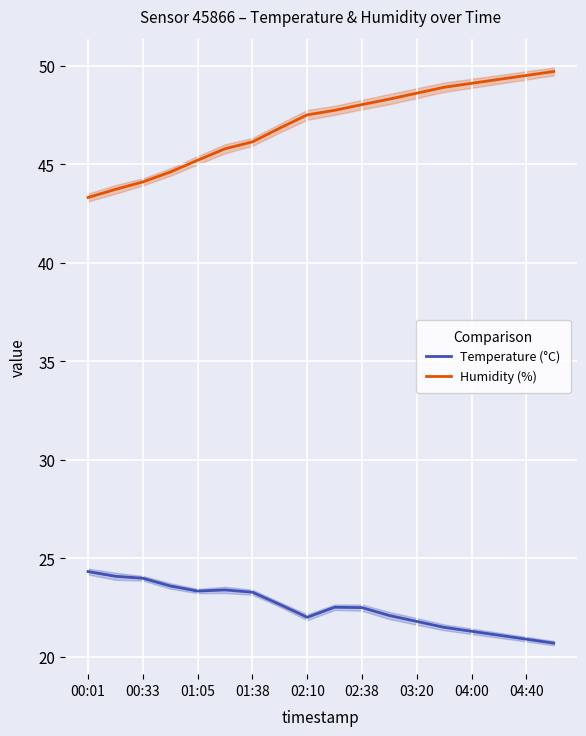

What is the lowest value of the Temperature (°C) series?

20.7